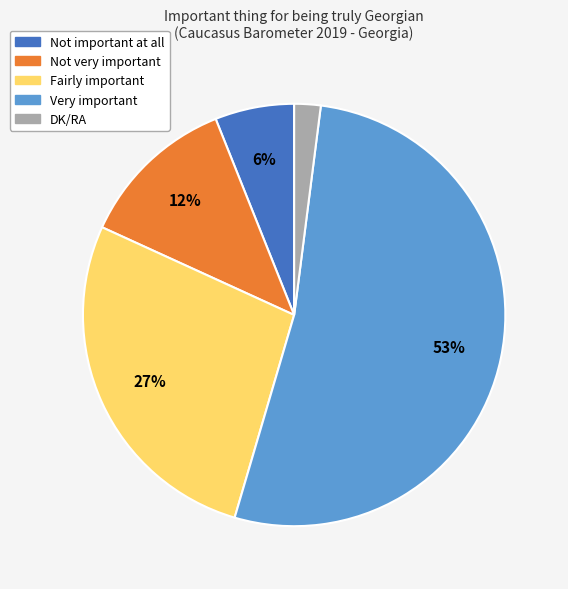

Between Not very important and Fairly important, which is larger?

Fairly important